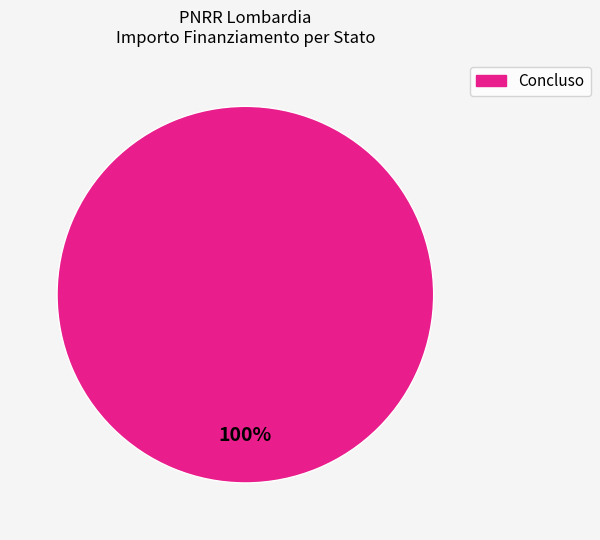

To the nearest percent, what percentage of the pie is Concluso?

100%